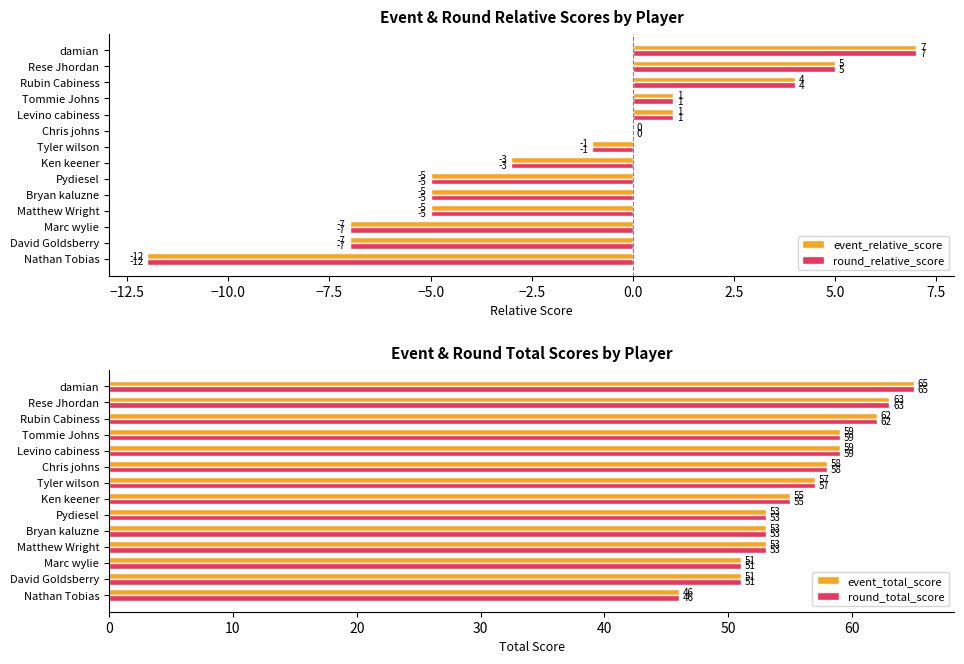

Which series has the widest spread of values?

event_relative_score